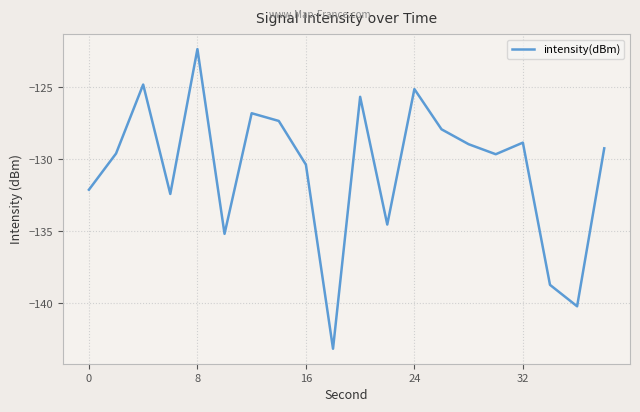

What is the sum of all values?

-2612.9